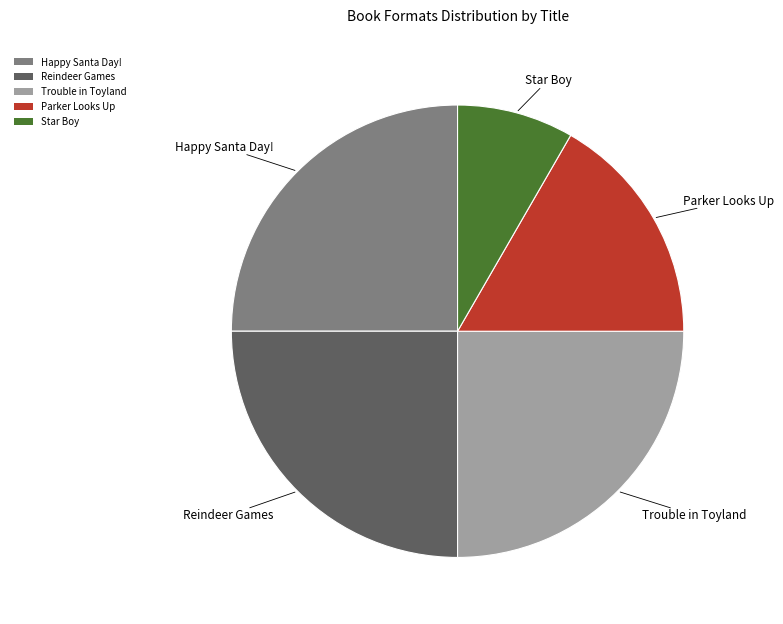

Do Parker Looks Up and Trouble in Toyland together represent more than half of the pie?

No